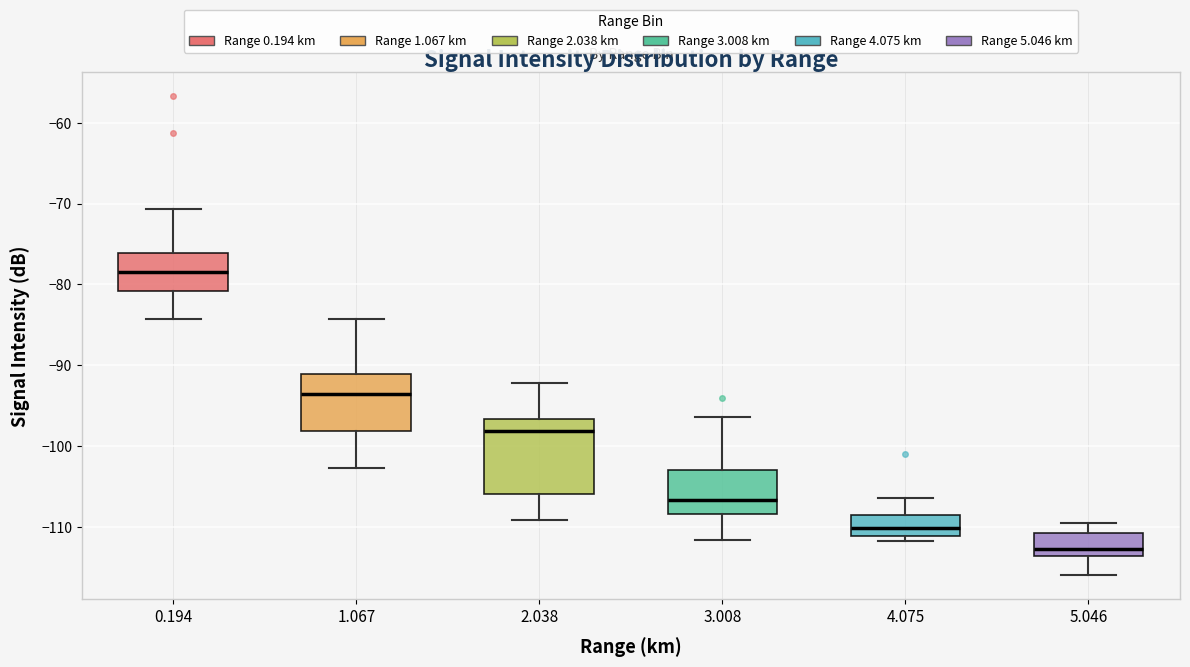

Reading left to right, read every box against the y-axis: the position of its median line, the range the box covers, and the ends of its whiskers. The values are not printed on the chart, so give them approximately, as read against the axis.

0.194: median -78, box -81 to -76, whiskers -84 to -71
1.067: median -93, box -98 to -91, whiskers -103 to -84
2.038: median -98, box -106 to -97, whiskers -109 to -92
3.008: median -107, box -108 to -103, whiskers -112 to -96
4.075: median -110, box -111 to -108, whiskers -112 to -106
5.046: median -113 (just above the box's lower edge), box -113 to -111, whiskers -116 to -109